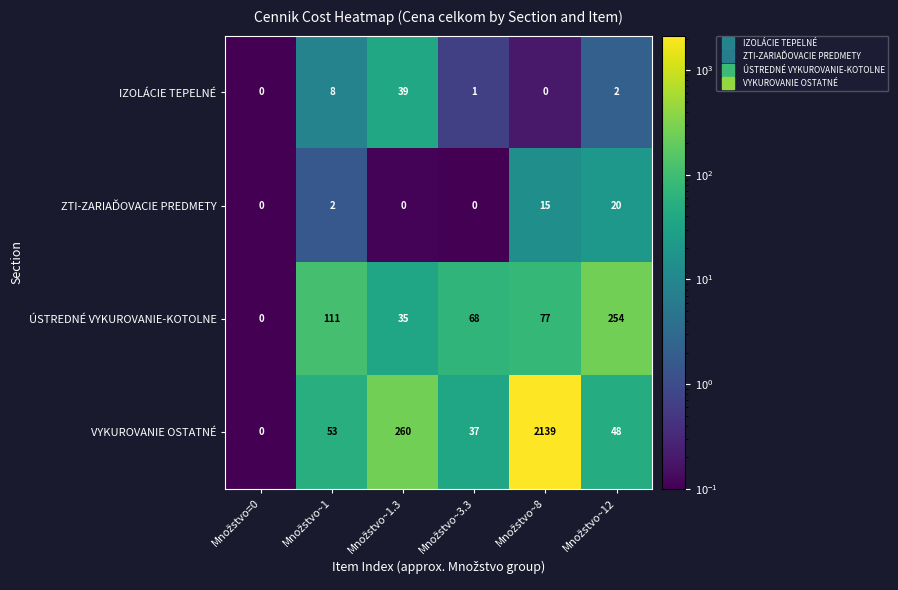

Count the ÚSTREDNÉ VYKUROVANIE-KOTOLNE values in the range 35 to 111.

4